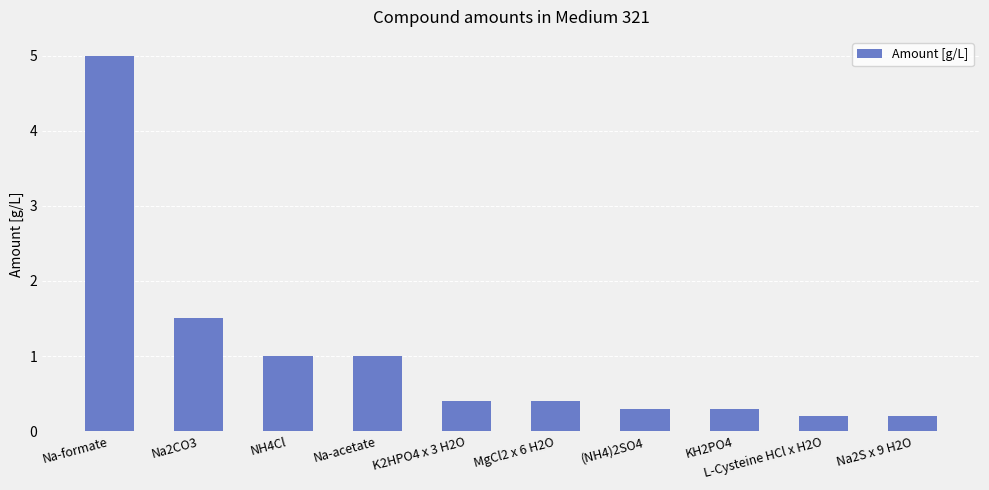

Reading right to left, extract all data points from this chart.

Na2S x 9 H2O=0.2	L-Cysteine HCl x H2O=0.2	KH2PO4=0.3	(NH4)2SO4=0.3	MgCl2 x 6 H2O=0.4	K2HPO4 x 3 H2O=0.4	Na-acetate=1.0	NH4Cl=1.0	Na2CO3=1.5	Na-formate=5.0